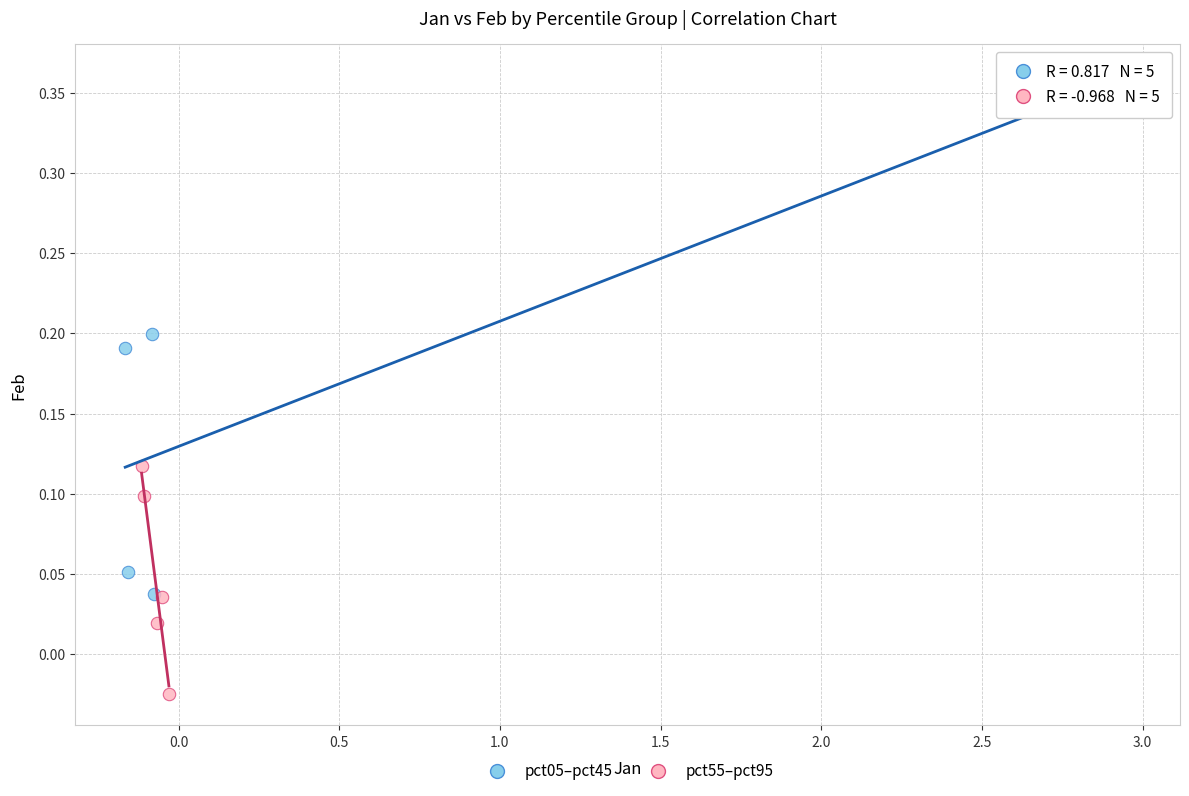

Which series has the widest spread of Y values?

pct05–pct45